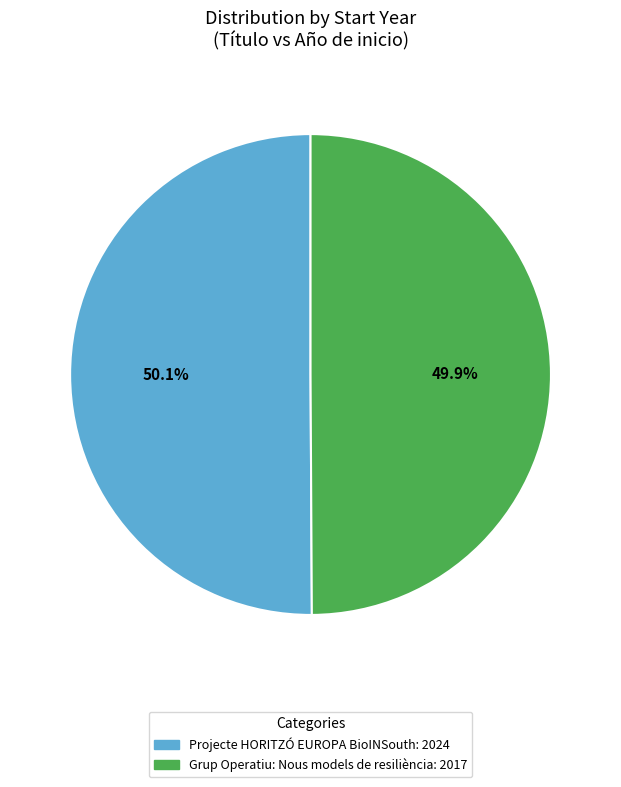

Approximately how many times larger is the value at Projecte HORITZÓ EUROPA BioINSouth compared to Grup Operatiu: Nous models de resiliència?

1.0